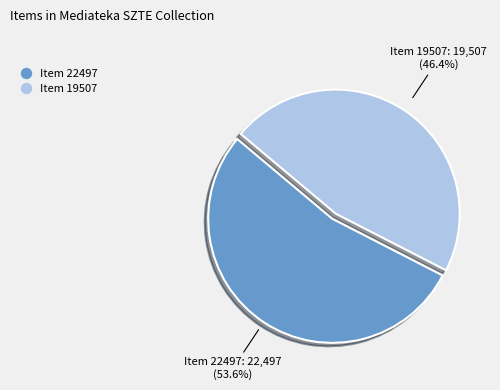

What is the largest slice in the pie chart?

Item 22497